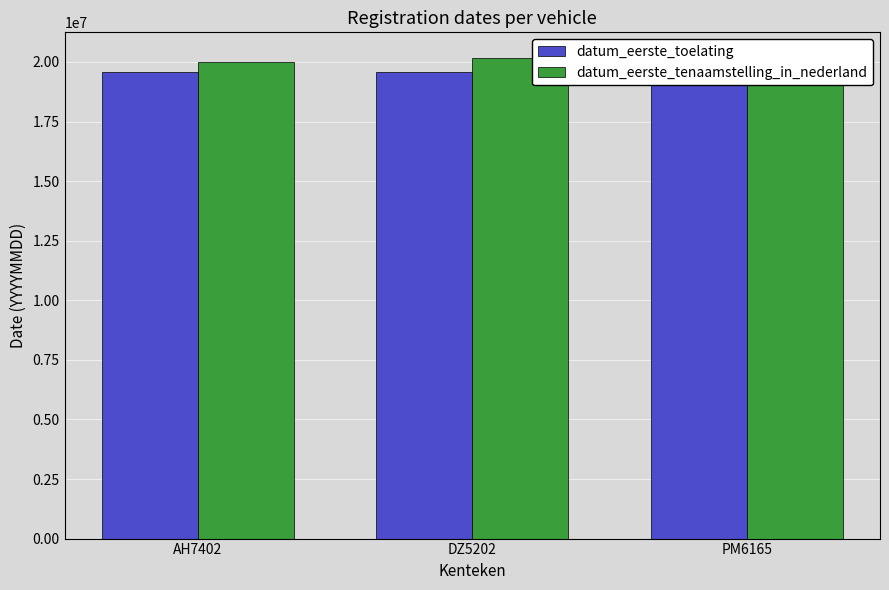

Is it true that datum_eerste_tenaamstelling_in_nederland equals 35811264 at PM6165?

False